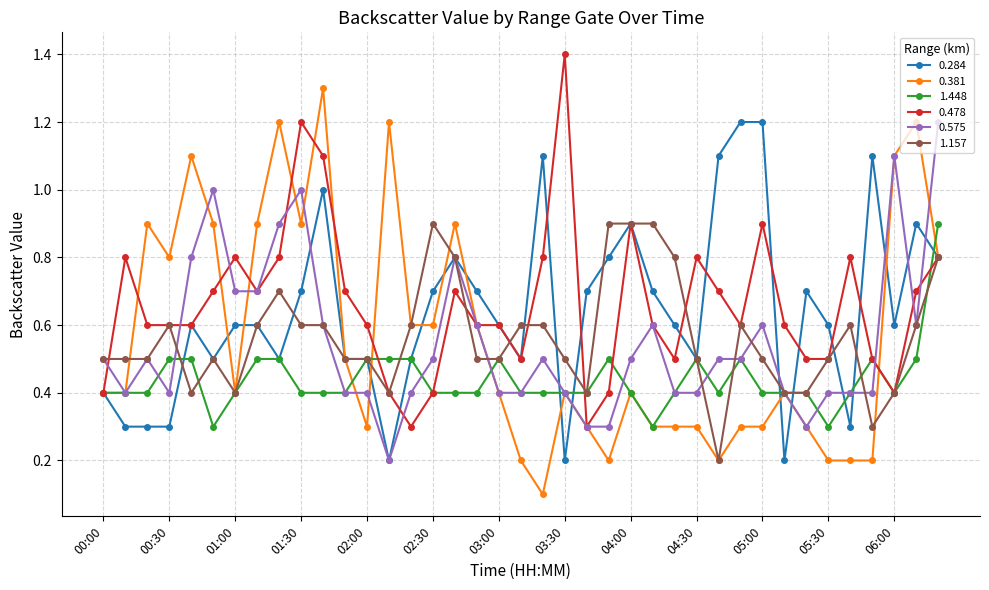

What is the difference between the maximum and minimum values in the 0.575 series?

1.0